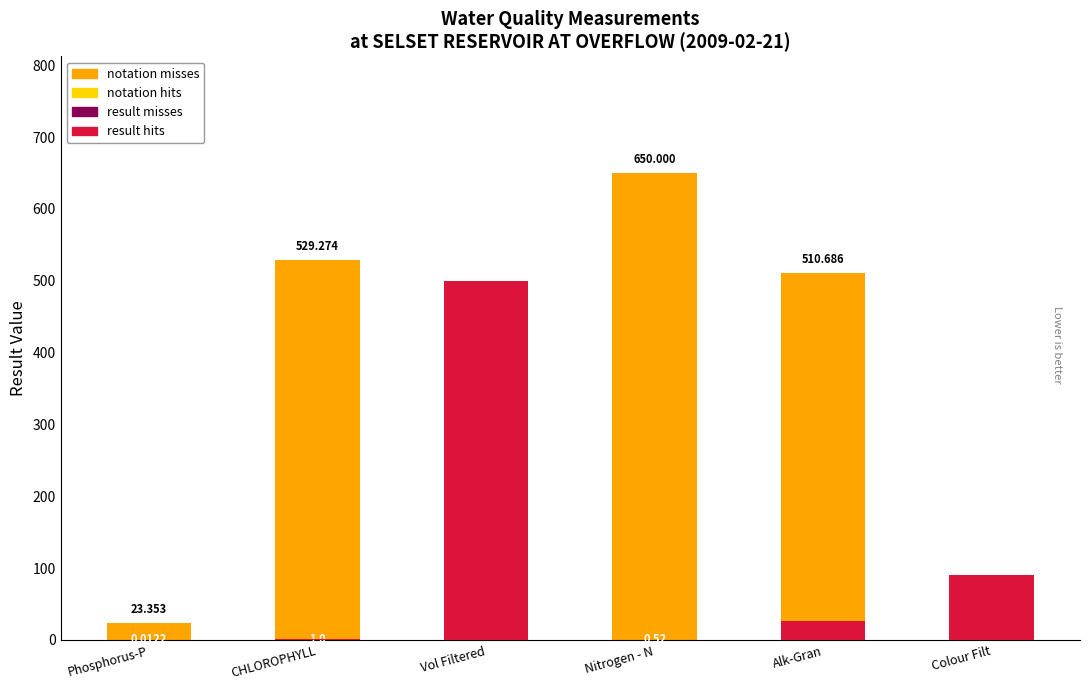

What is the value of the result bar at the 3rd from the left?

500.0